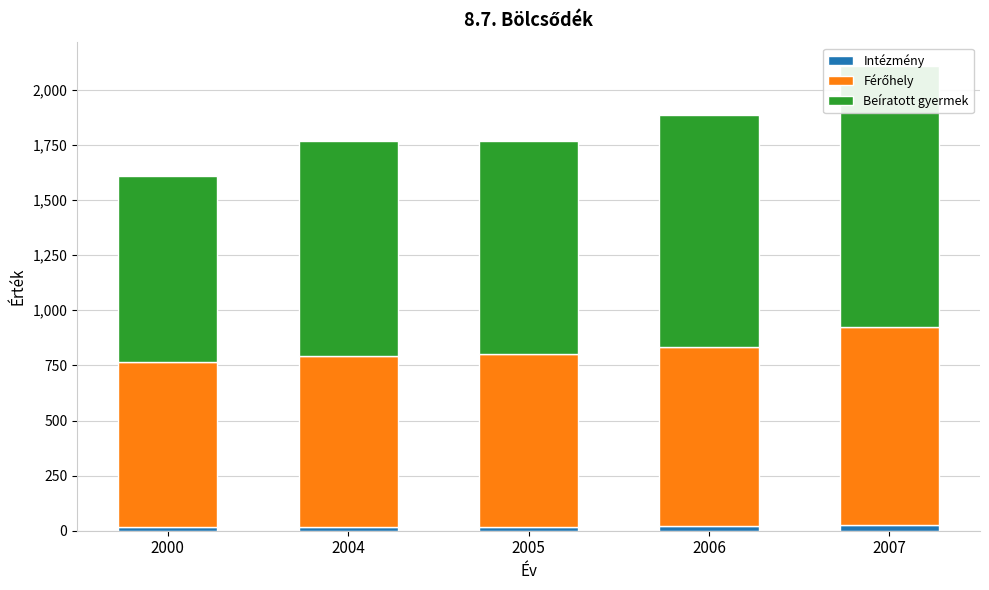

Reading left to right, extract all data points from this chart.

Intézmény: 15	18	19	20	26
Férőhely: 752	774	782	812	896
Beíratott gyermek: 840	978	969	1052	1188